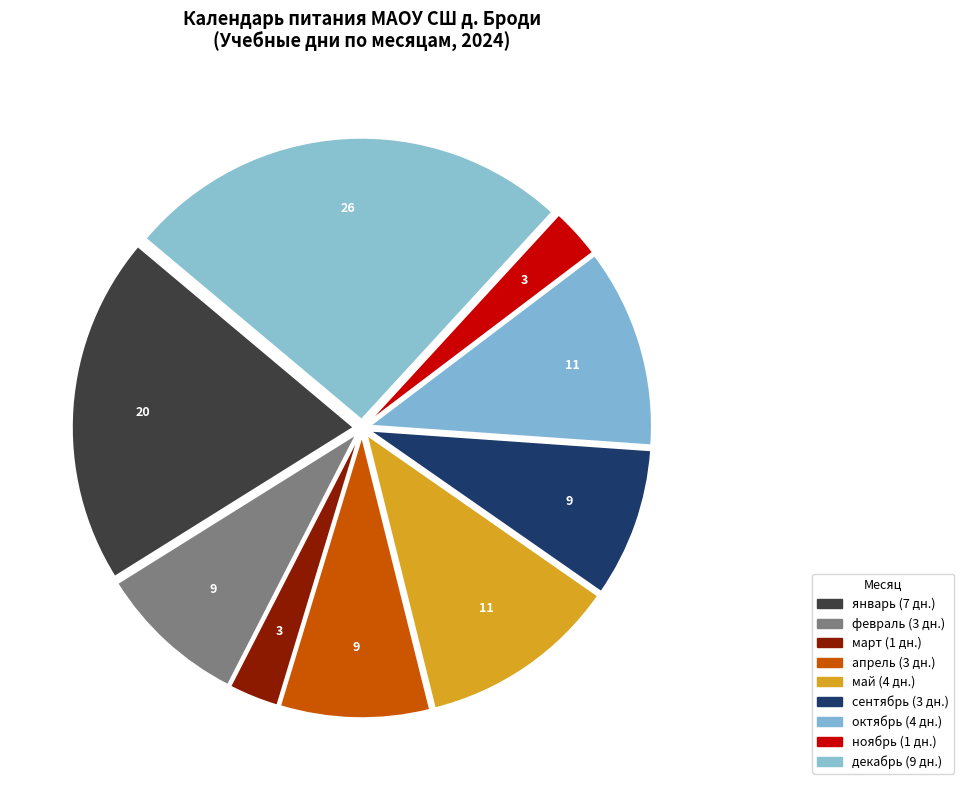

How many slices are in this pie chart?

9